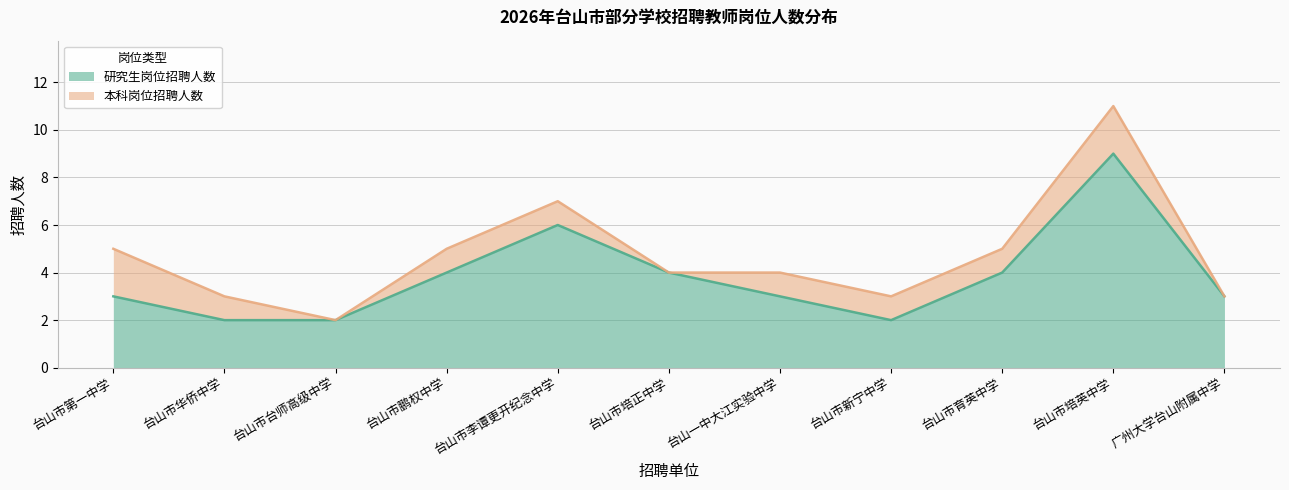

Reading left to right, what are all the values shown in this chart?

3	2	2	4	6	4	3	2	4	9	3